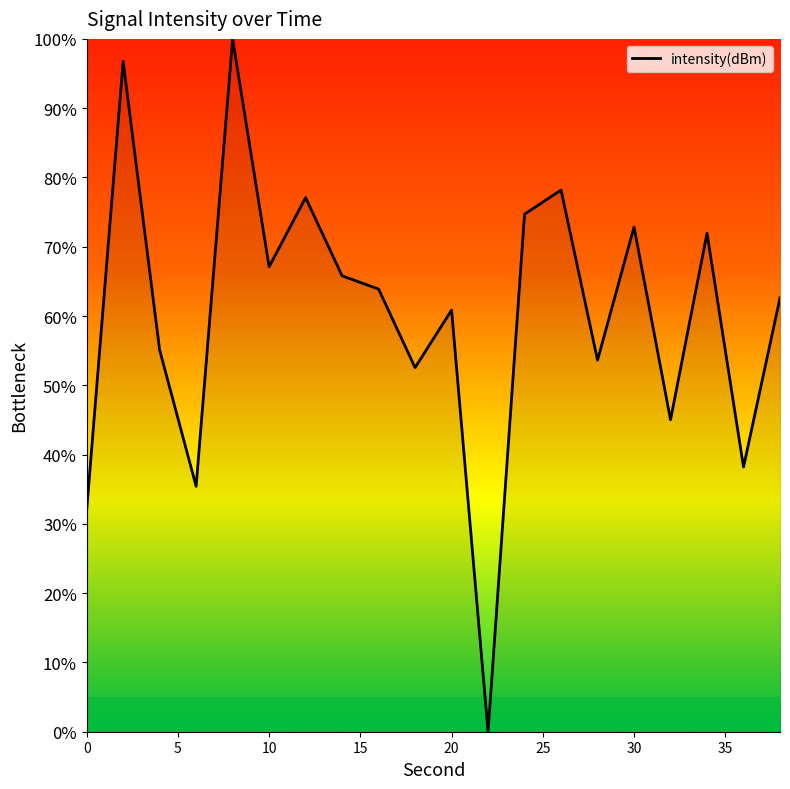

What is the maximum value shown in the chart?

100.0